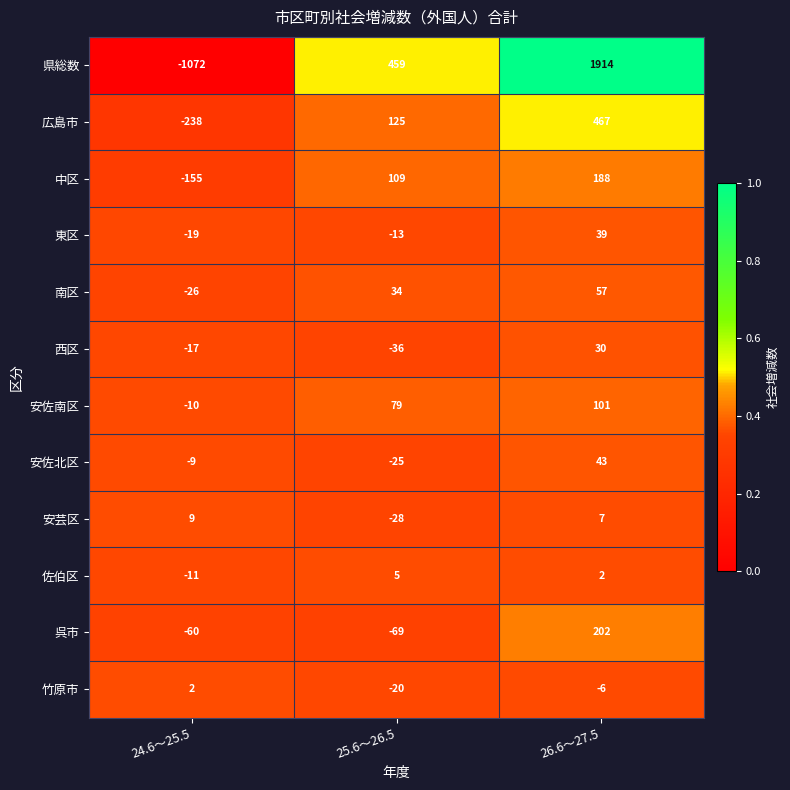

How many 佐伯区 values are between -11 and 5?

3